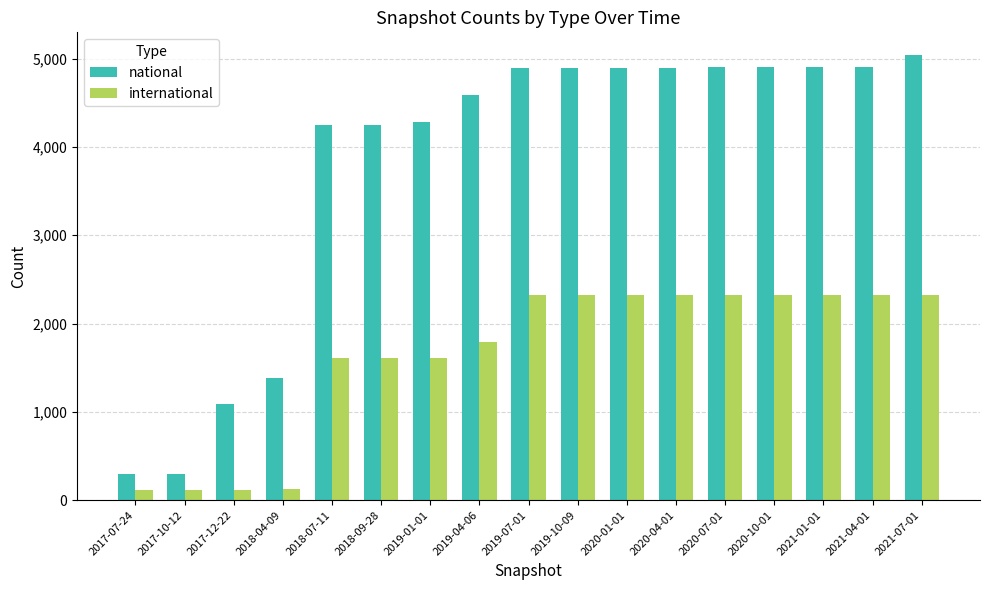

What position from the right is 2019-01-01?

11